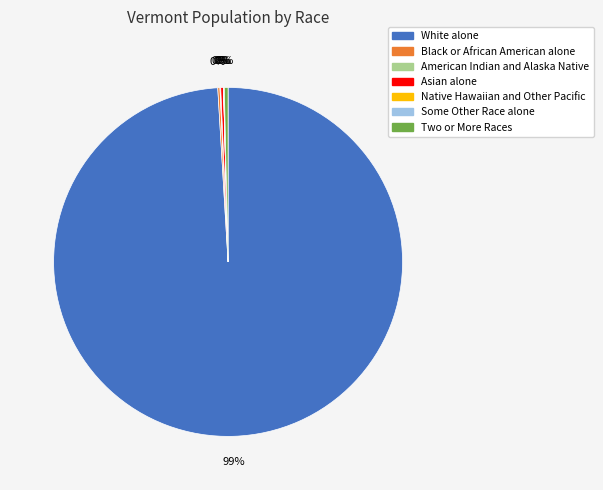

To the nearest percent, what is the average slice percentage?

14%